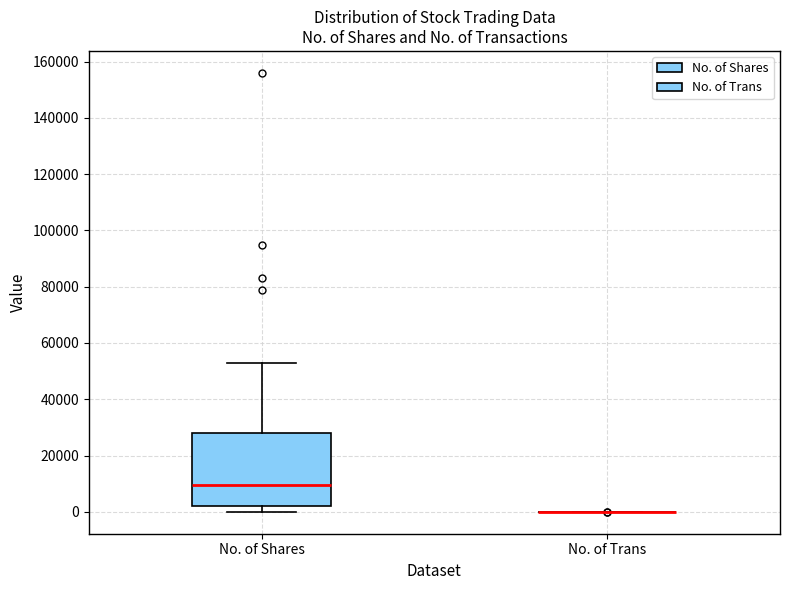

Which box is the tallest, from its lower edge to its upper edge?

No. of Shares